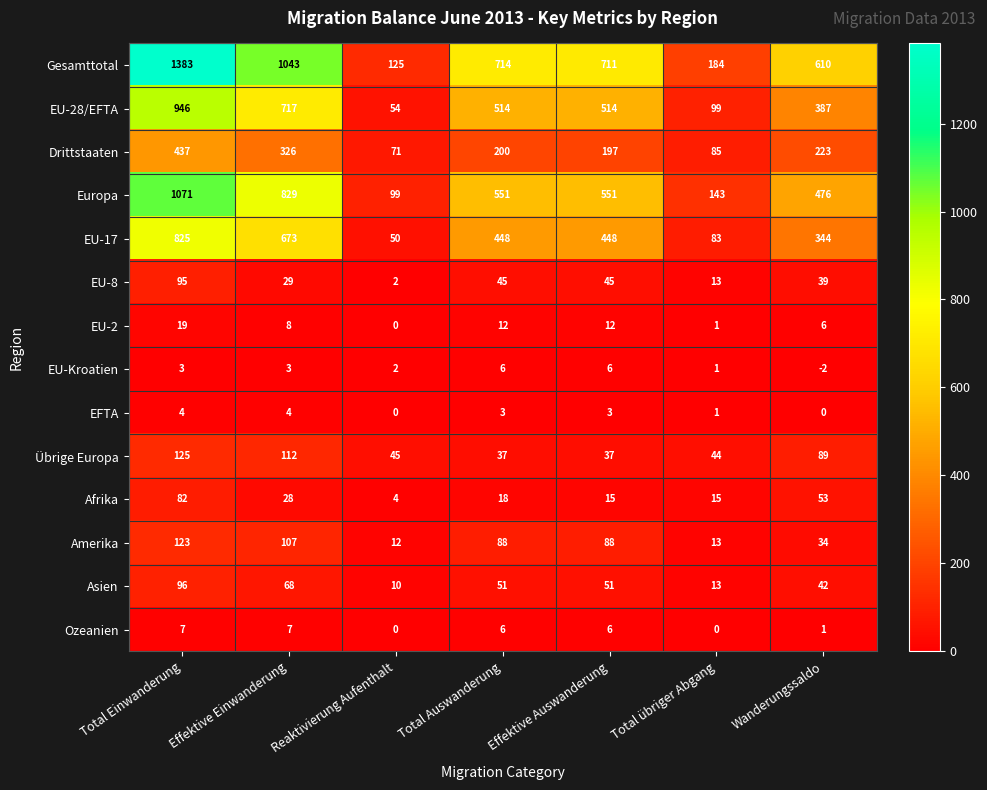

The value of Ozeanien at Total Auswanderung is 6. True or false?

True